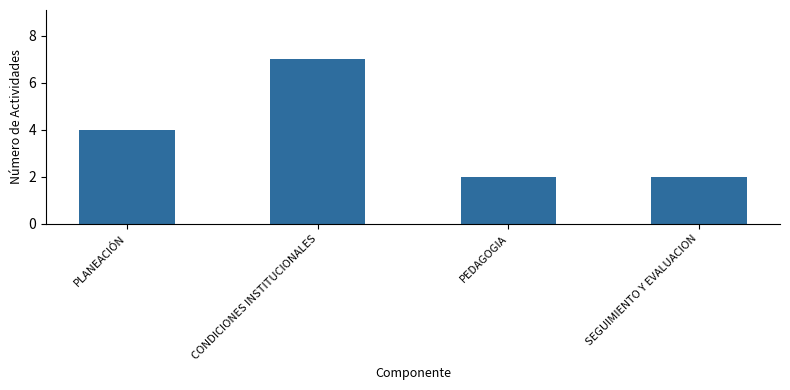

Read the value at SEGUIMIENTO Y EVALUACION.

2